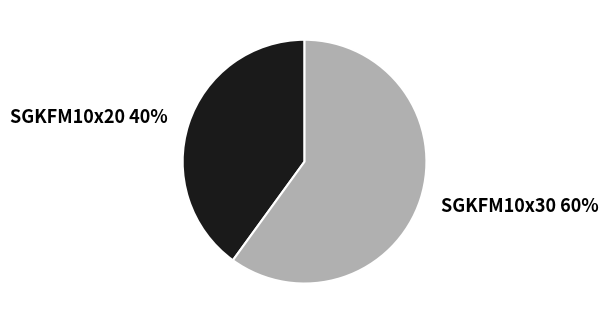

What is the ratio of the value at SGKFM10x20 to the value at SGKFM10x30?

0.7